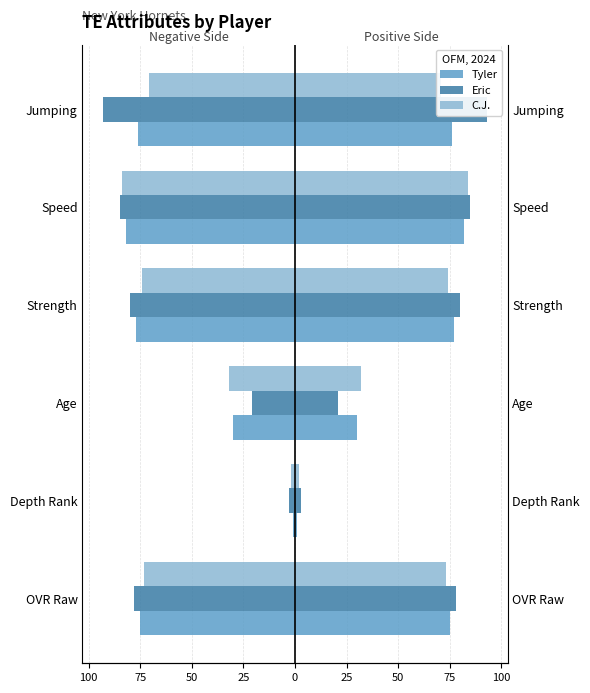

What are all the series names shown in the legend?

Tyler, Eric, C.J.